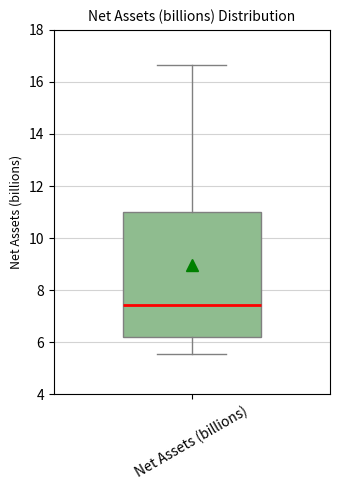

Read this box plot against the y-axis: the position of the median line, the range covered by the box, and the ends of both whiskers. The values are not printed on the chart, so give them approximately, as read against the axis.

median 7.4, box 6.2 to 11.0, whiskers 5.6 to 16.6